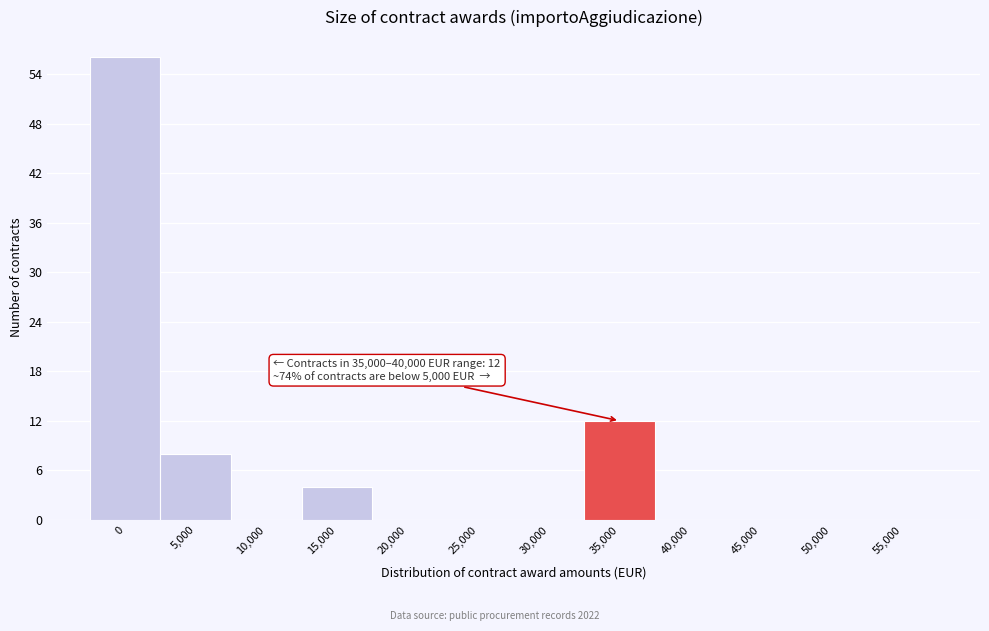

Reading left to right, extract all data points from this chart.

0=56	5,000=8	10,000=0	15,000=4	20,000=0	25,000=0	30,000=0	35,000=12	40,000=0	45,000=0	50,000=0	55,000=0